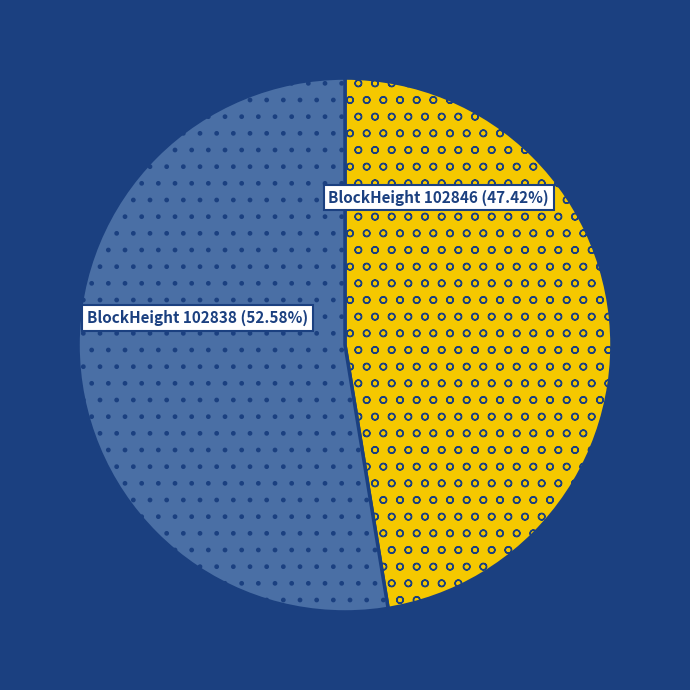

Is there a majority slice in this chart?

Yes